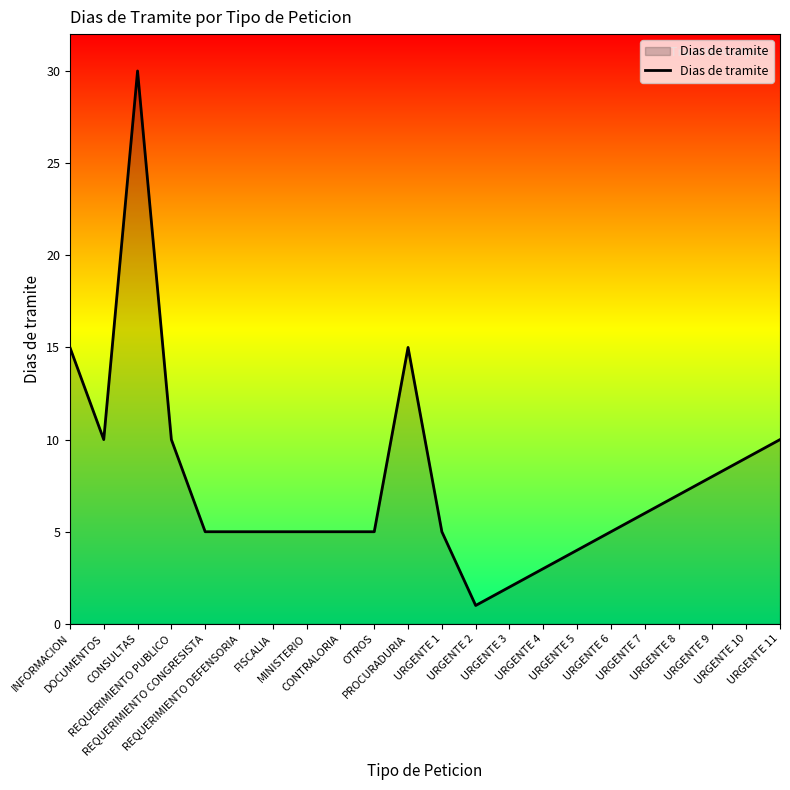

At which label does the data first exceed 5?

INFORMACION